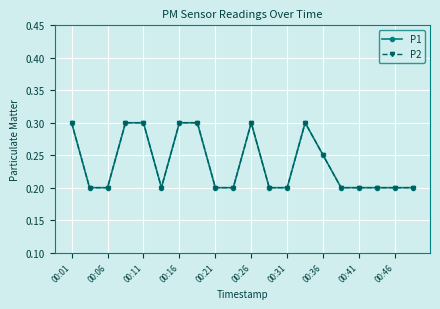

True or false: P1 and P2 cross at least once.

False